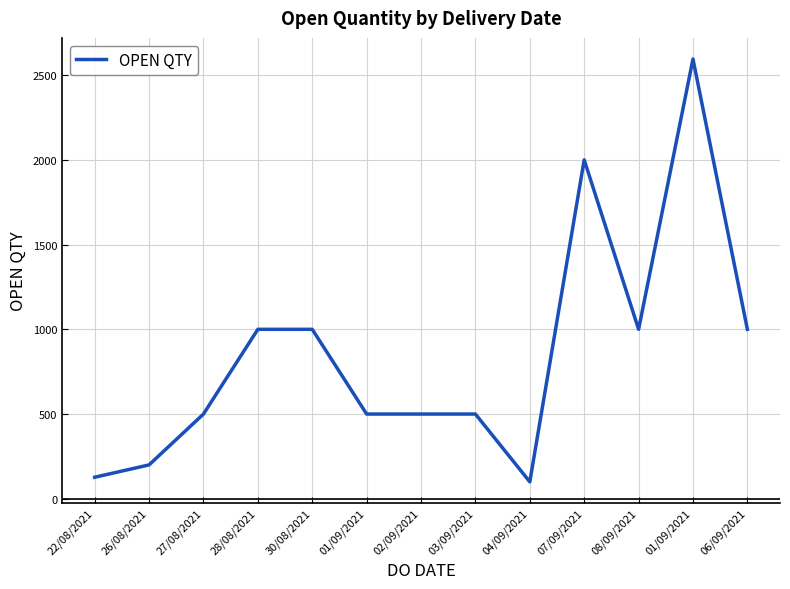

At which label is the value closest to 1347?

28/08/2021